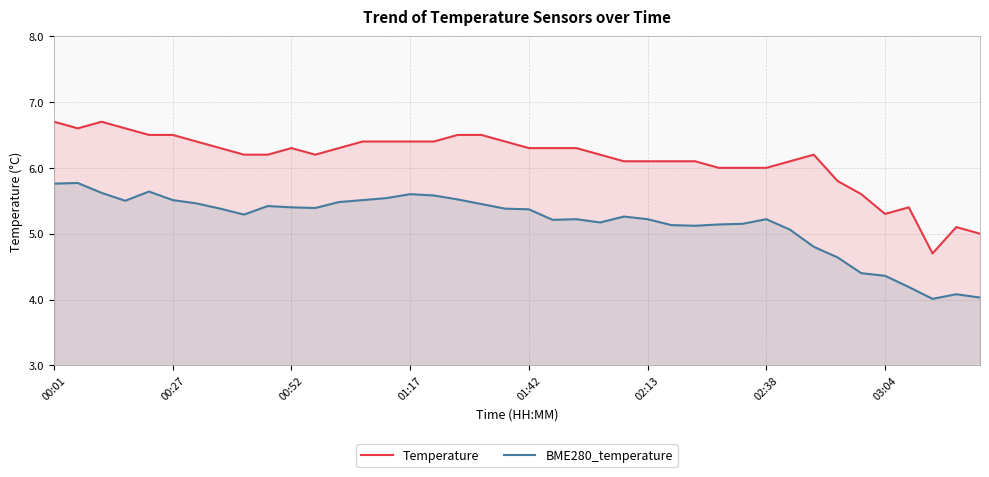

What is the maximum value shown in the chart?

6.7